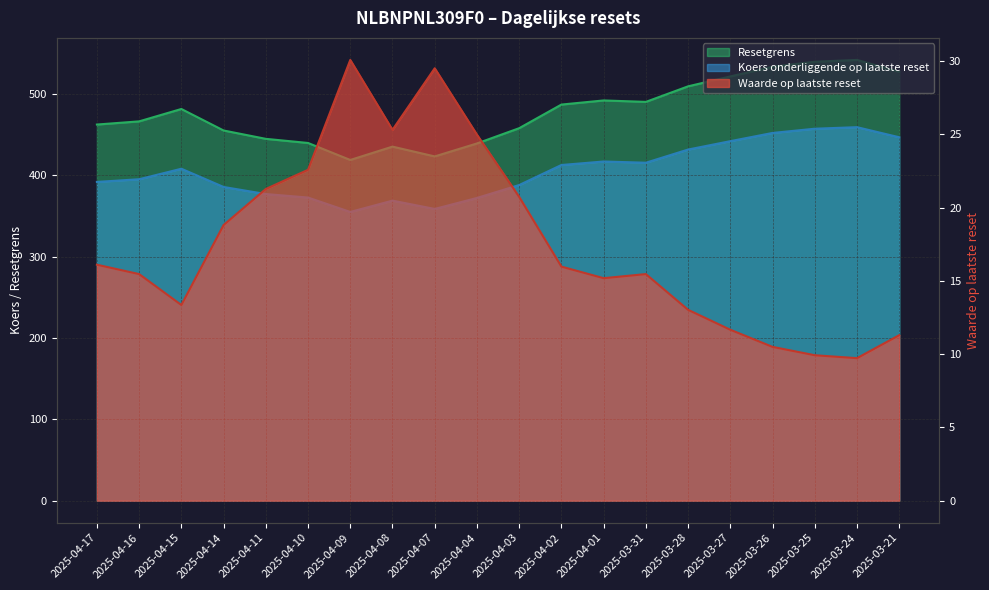

True or false: Waarde op laatste reset and Koers onderliggende op laatste reset cross at least once.

False